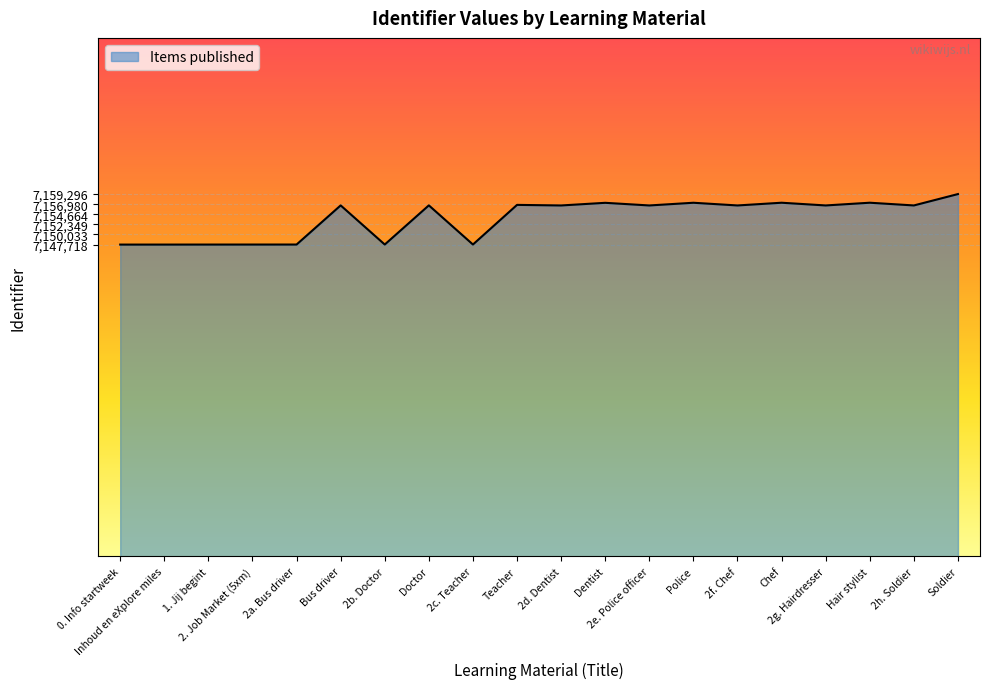

What is the change in value from Bus driver to 2d. Dentist?

-13